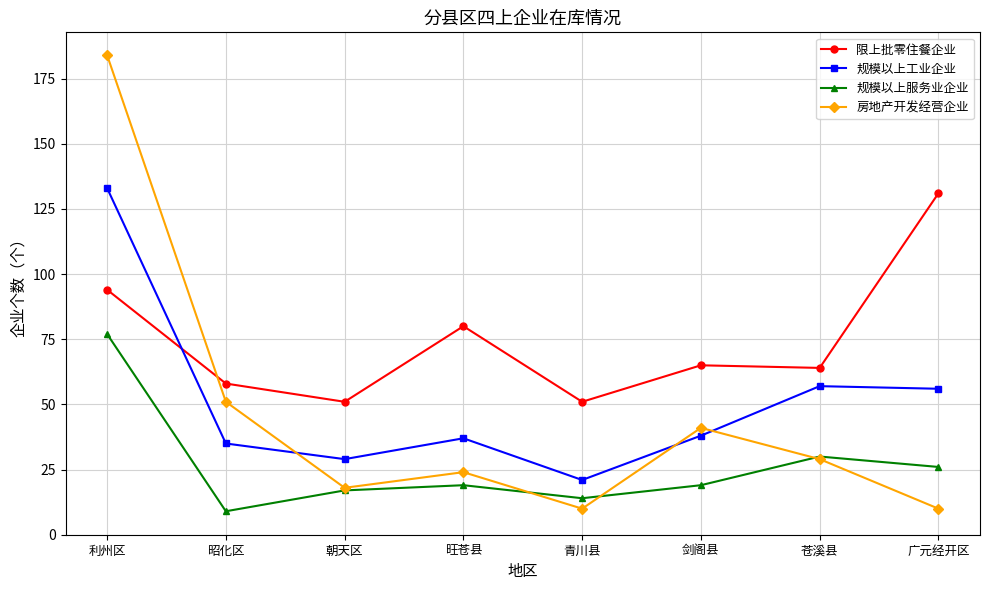

Which series has the largest total across all categories?

限上批零住餐企业